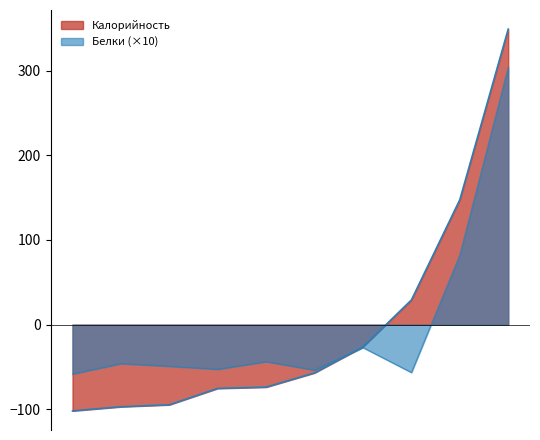

How many lines are shown in the chart?

2